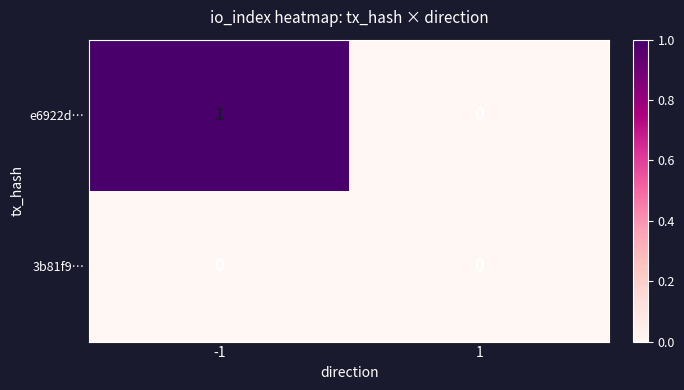

Is the value of 3b81f9… at -1 greater than the value of e6922d… at -1?

No